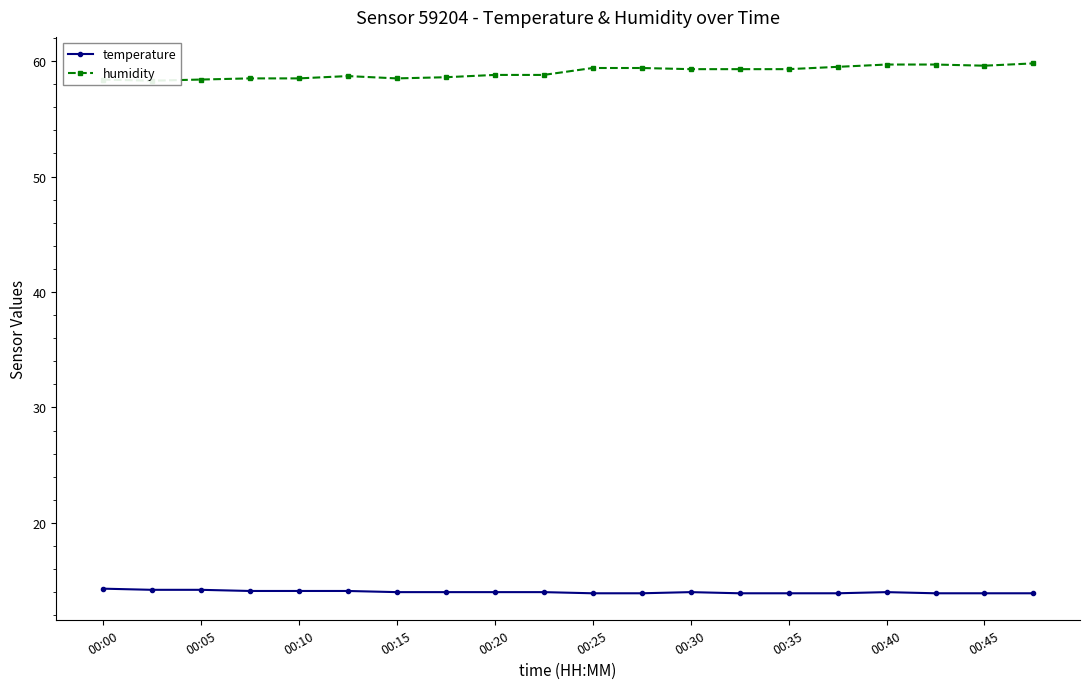

At how many categories does at least one series exceed 41?

20